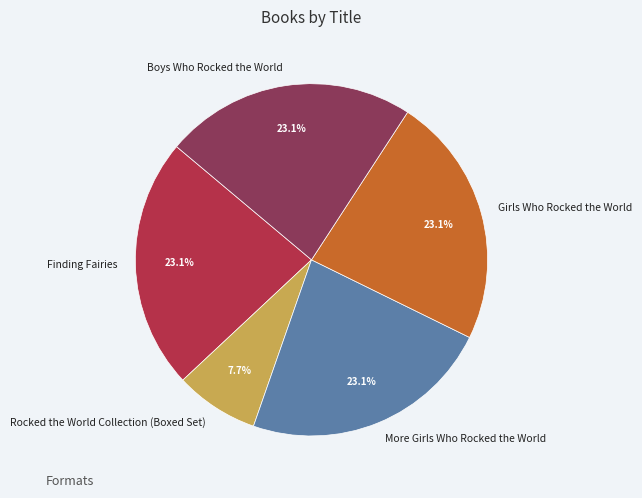

What is the smallest slice in the pie chart?

Rocked the World Collection (Boxed Set)